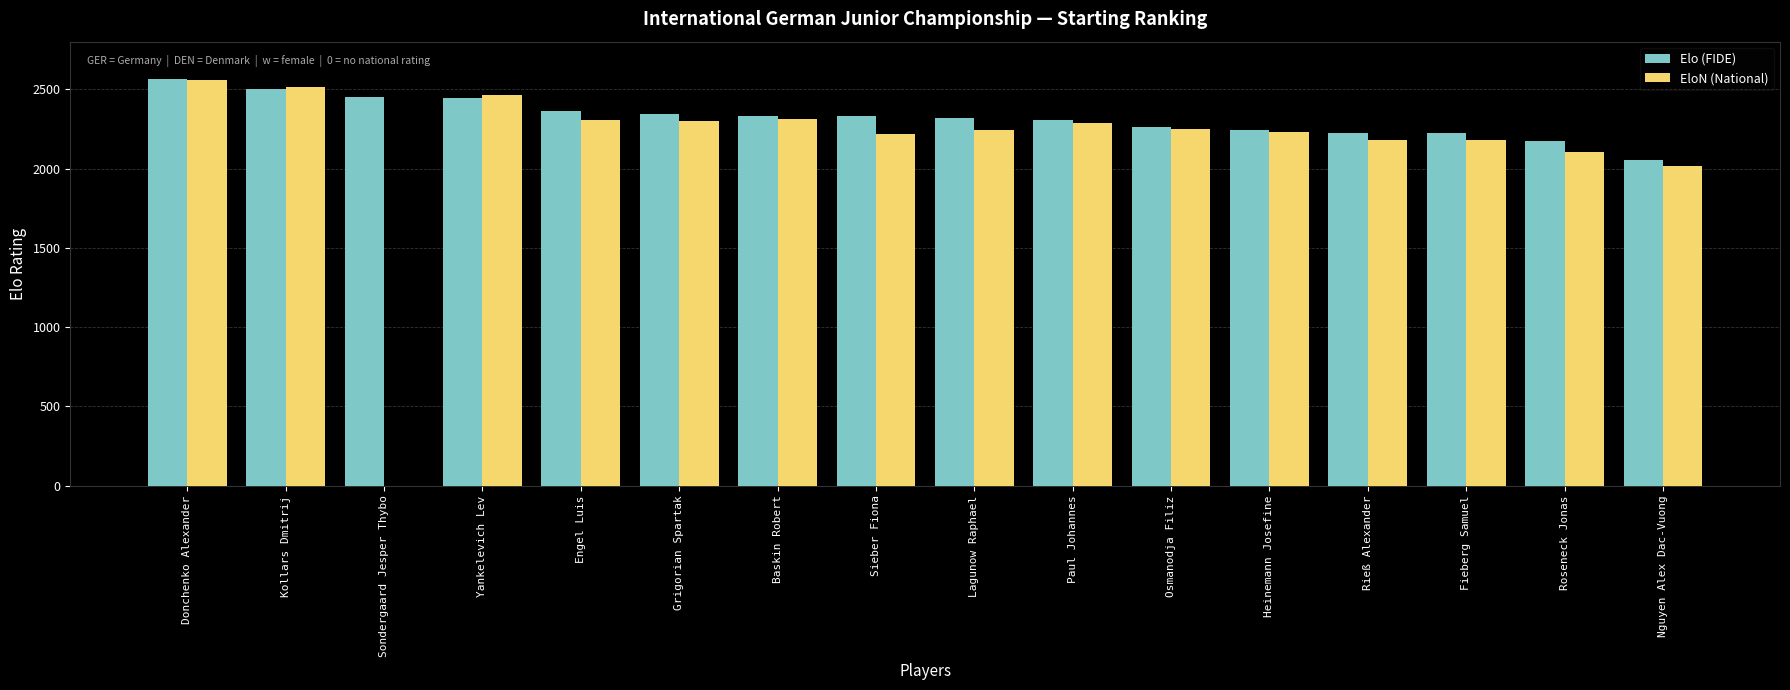

What is the greatest value displayed?

2563